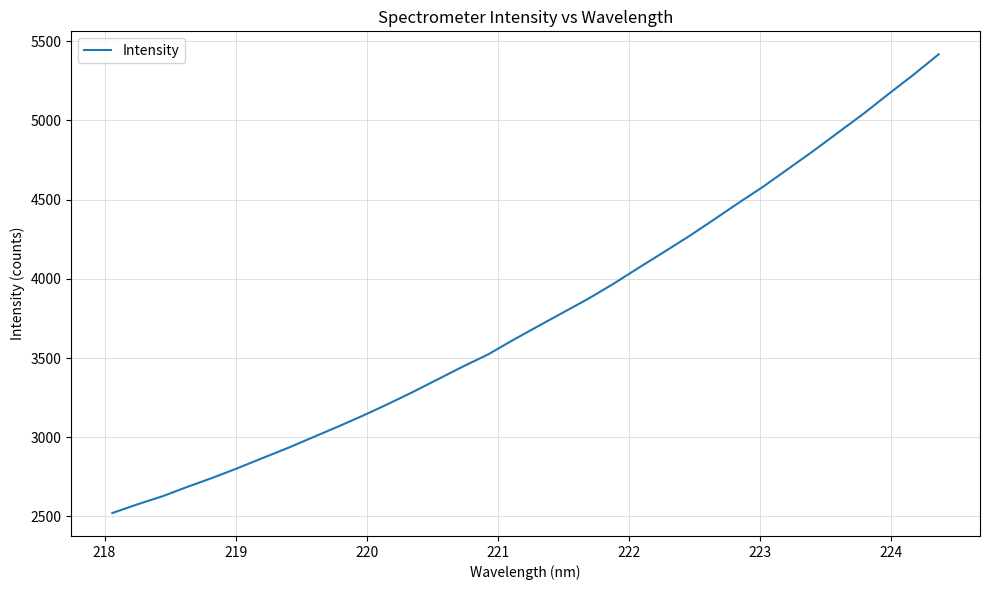

What is the difference between the maximum and minimum values?

2895.2